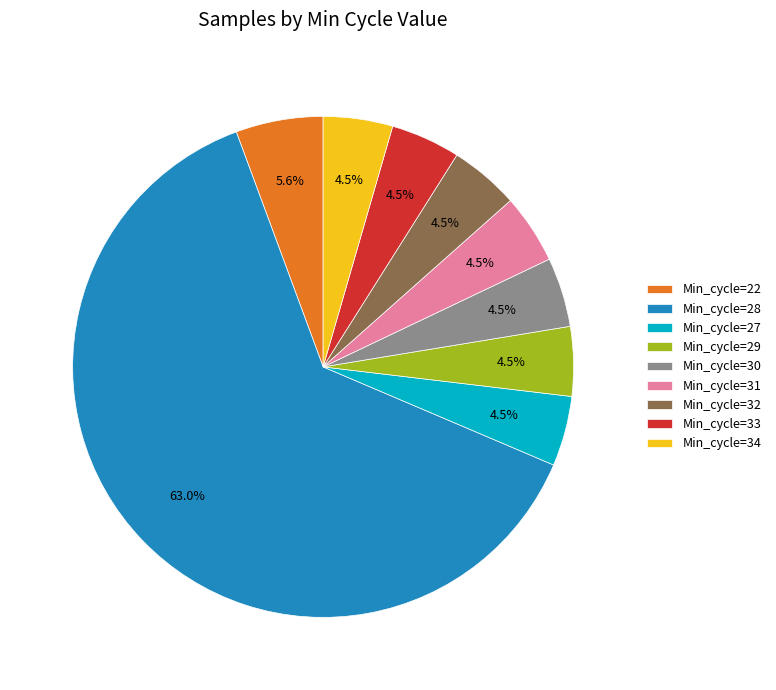

Approximately how many times larger is the value at Min_cycle=28 compared to Min_cycle=22?

11.2